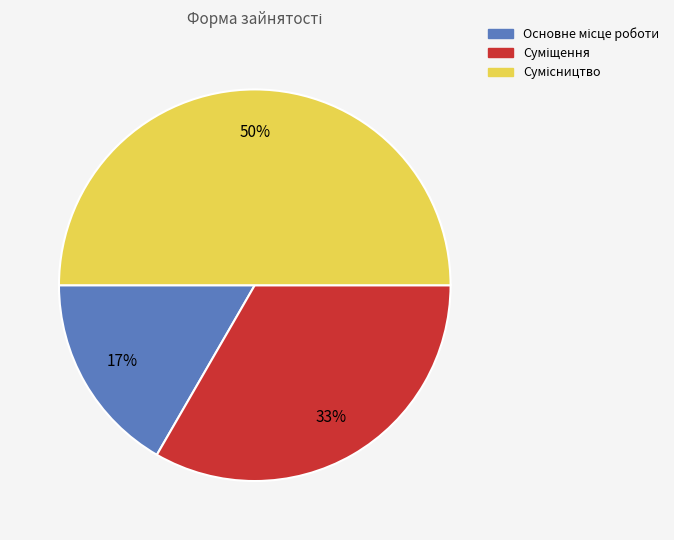

How many segments does this pie chart have?

3